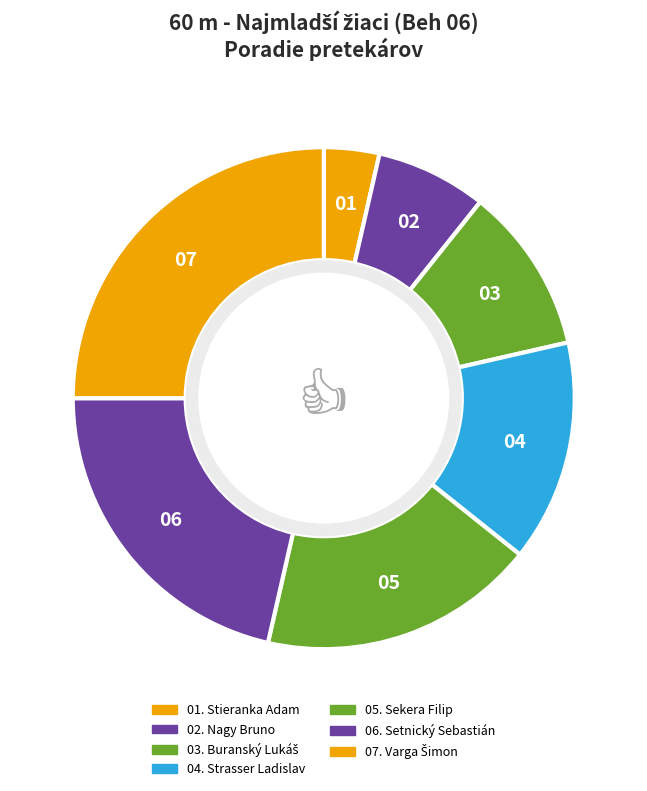

Is there any slice that represents more than half of the pie?

No